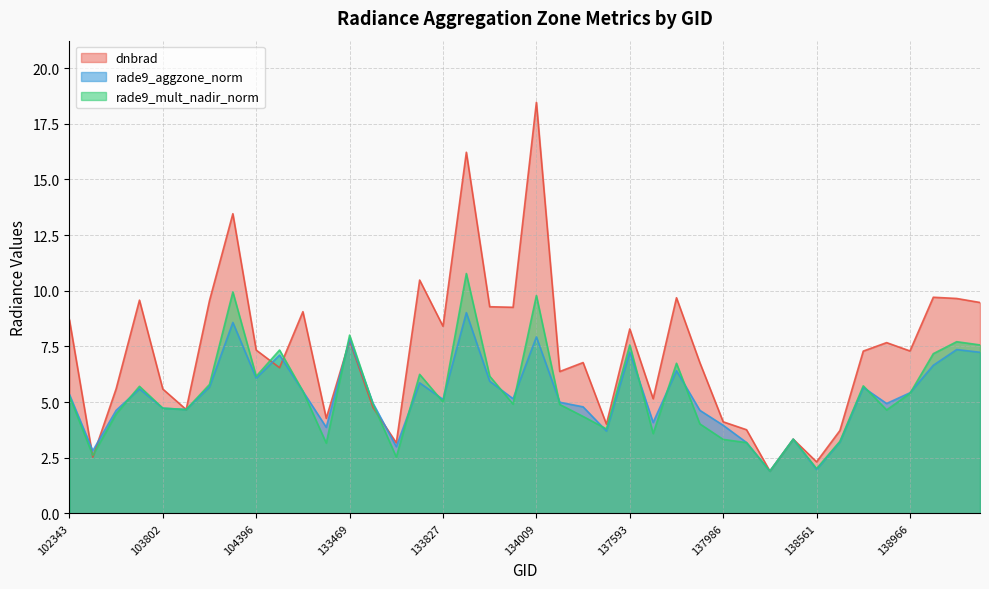

How many values in the rade9_aggzone_norm series exceed 5?

21